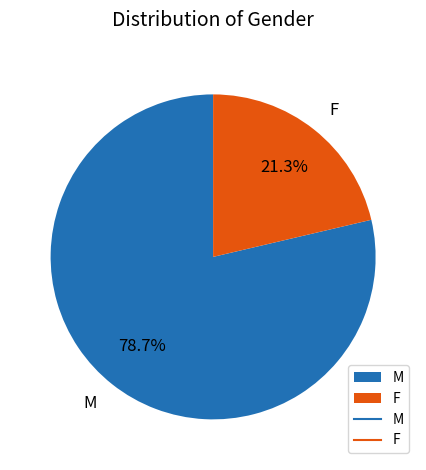

How many slices are in this pie chart?

2